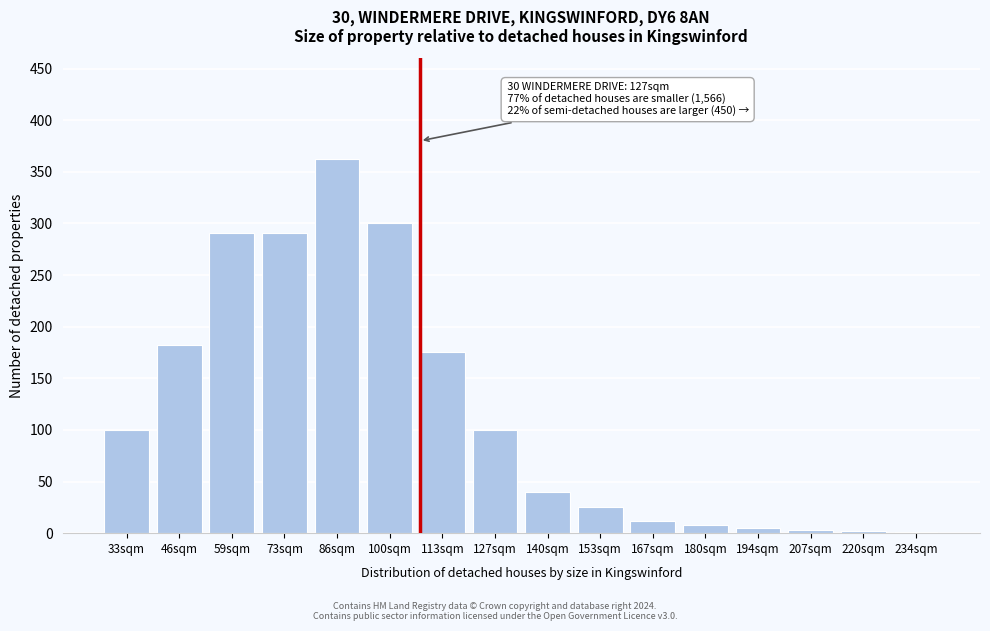

Which category has the highest value across all series?

86sqm